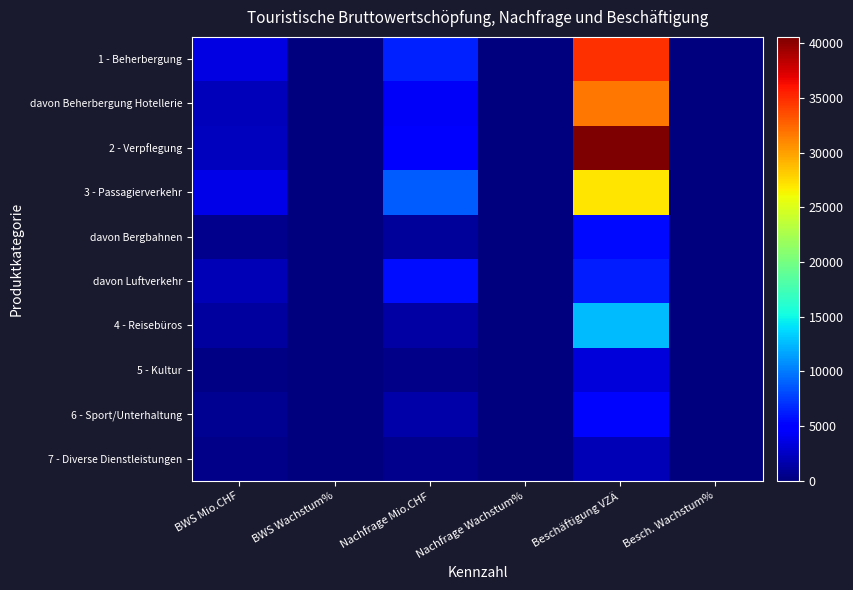

Count the number of data series in this chart.

10